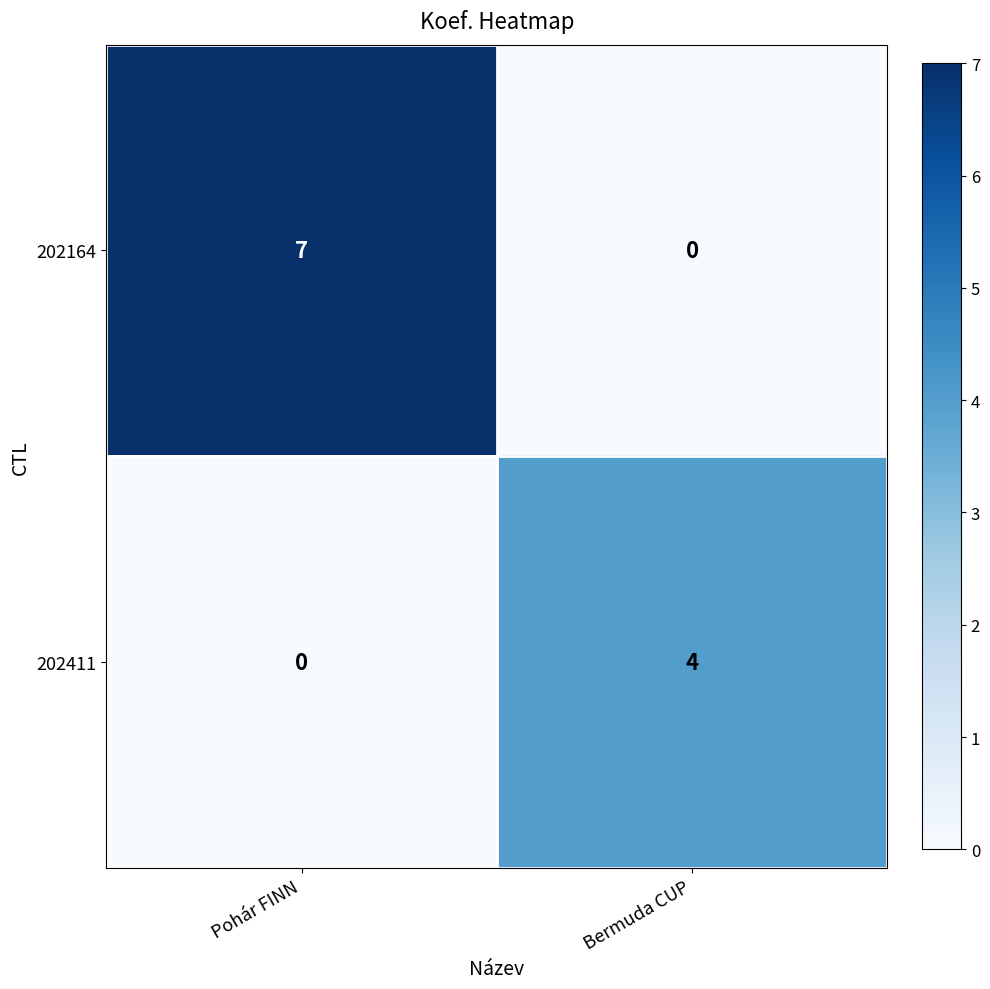

What is the sum of all 202164 values?

7